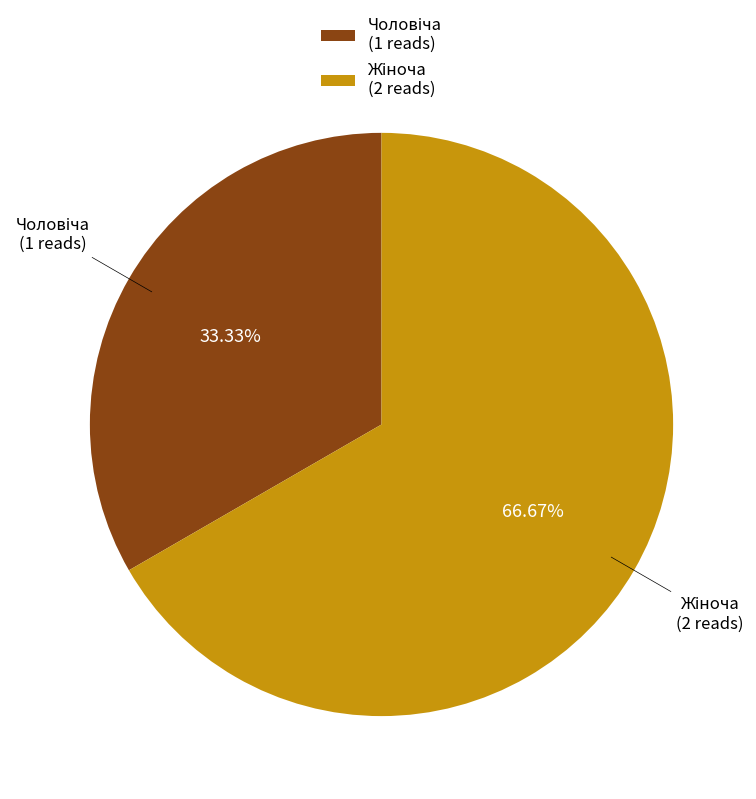

Does any single category account for the majority?

Yes